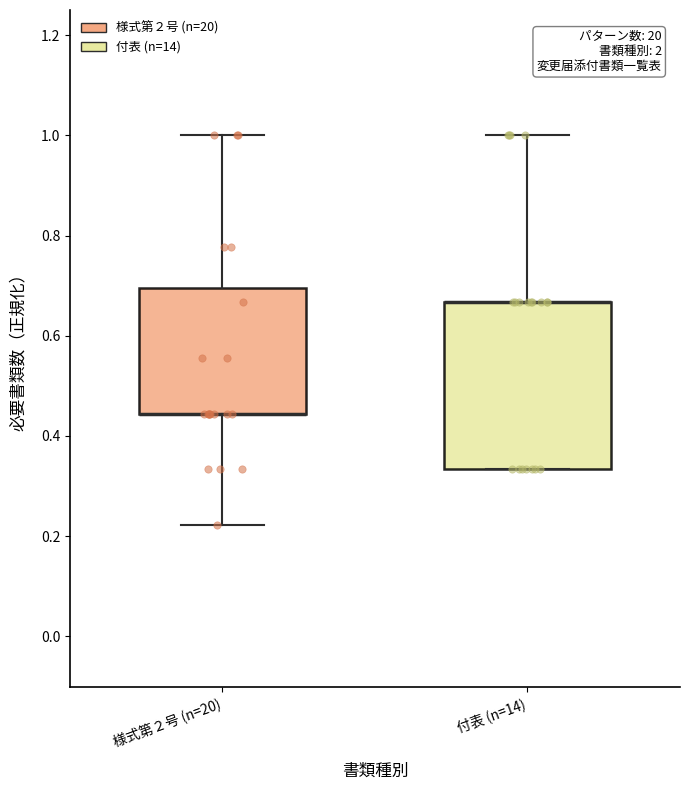

Where is the upper edge of the box for 様式第２号 (n=20) on the y-axis? The values are not printed on the chart, so give them approximately, as read against the axis.

0.70